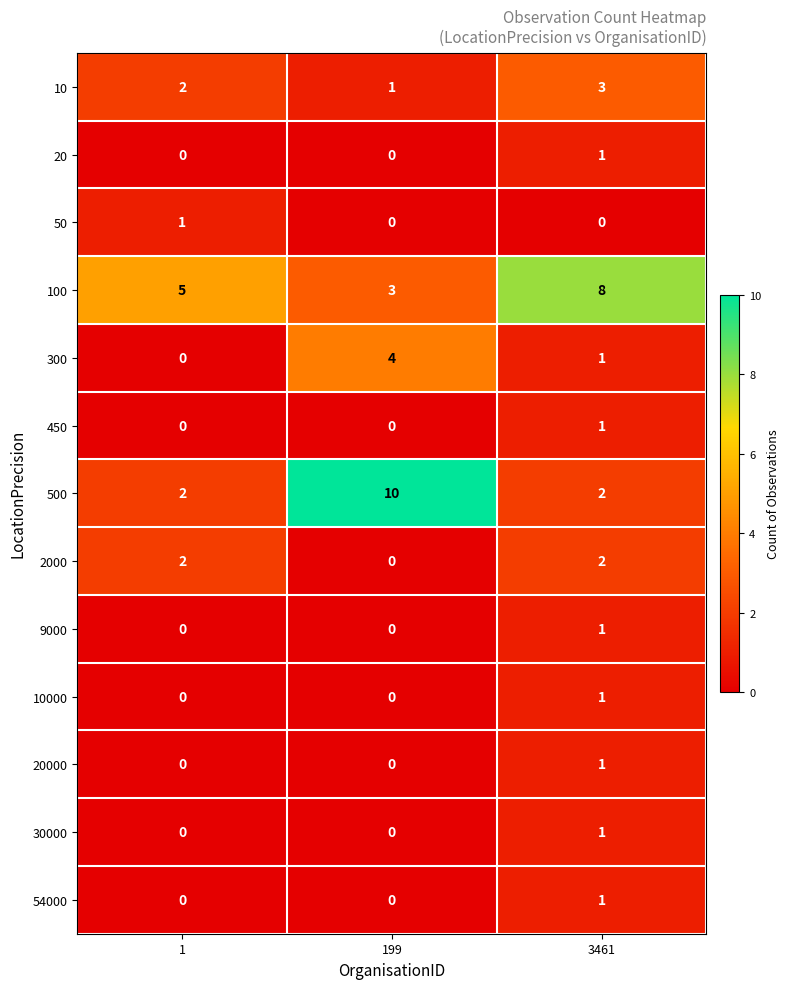

What is the spread (max minus min) of values at 1?

5